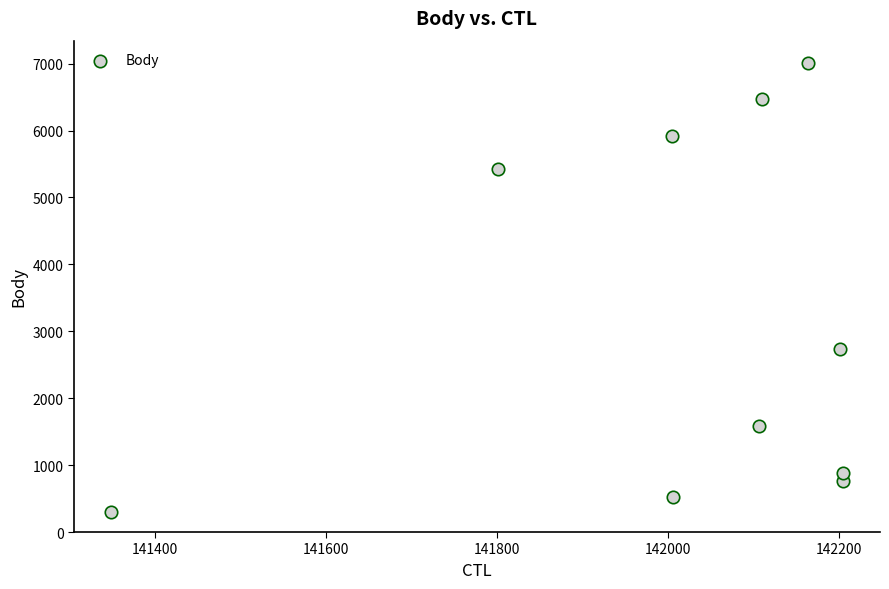

What Y value in the scatter plot is closest to 3655?

2742